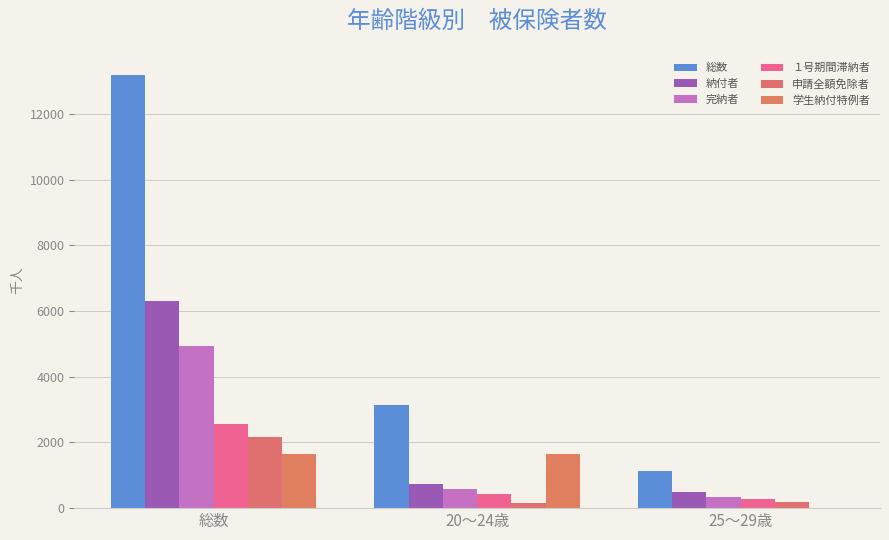

Rank the series at 25～29歳 from lowest to highest value.

学生納付特例者, 申請全額免除者, １号期間滞納者, 完納者, 納付者, 総数